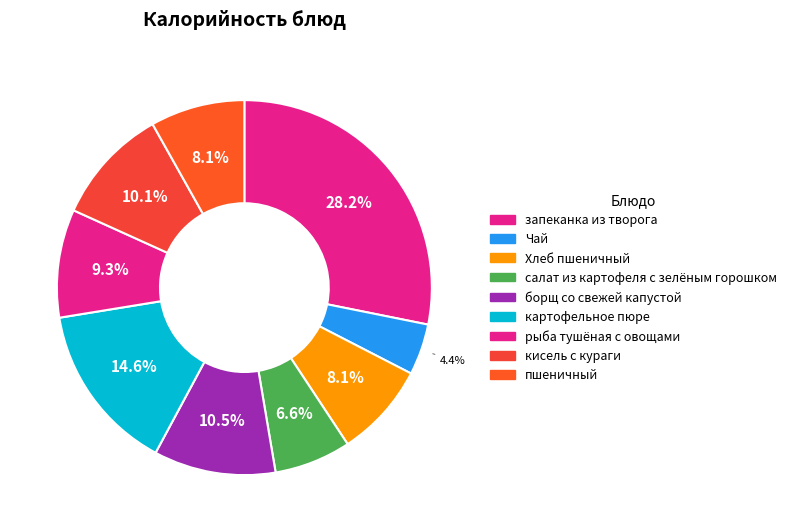

How many segments does this pie chart have?

9